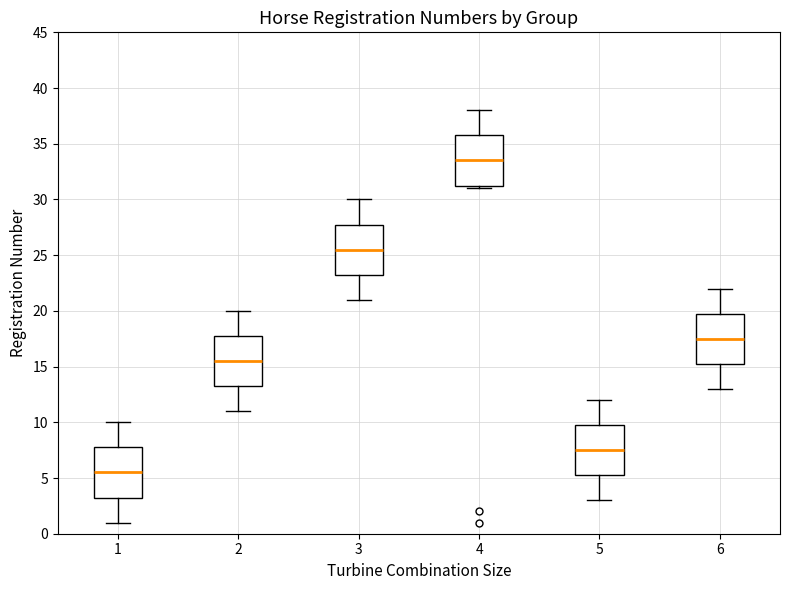

Which box has the highest median line?

4